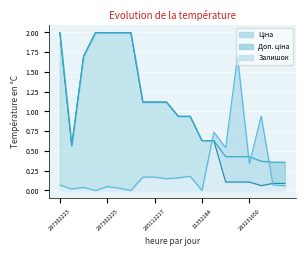

At which category does Ціна reach its first local valley?

10832185